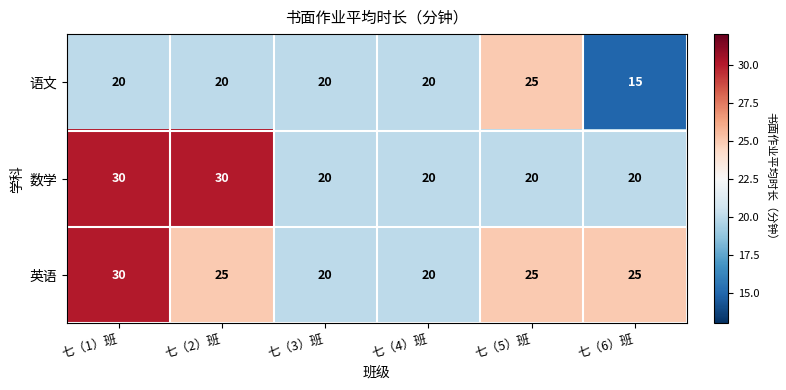

List the series in order of their overall mean, highest first.

英语, 数学, 语文